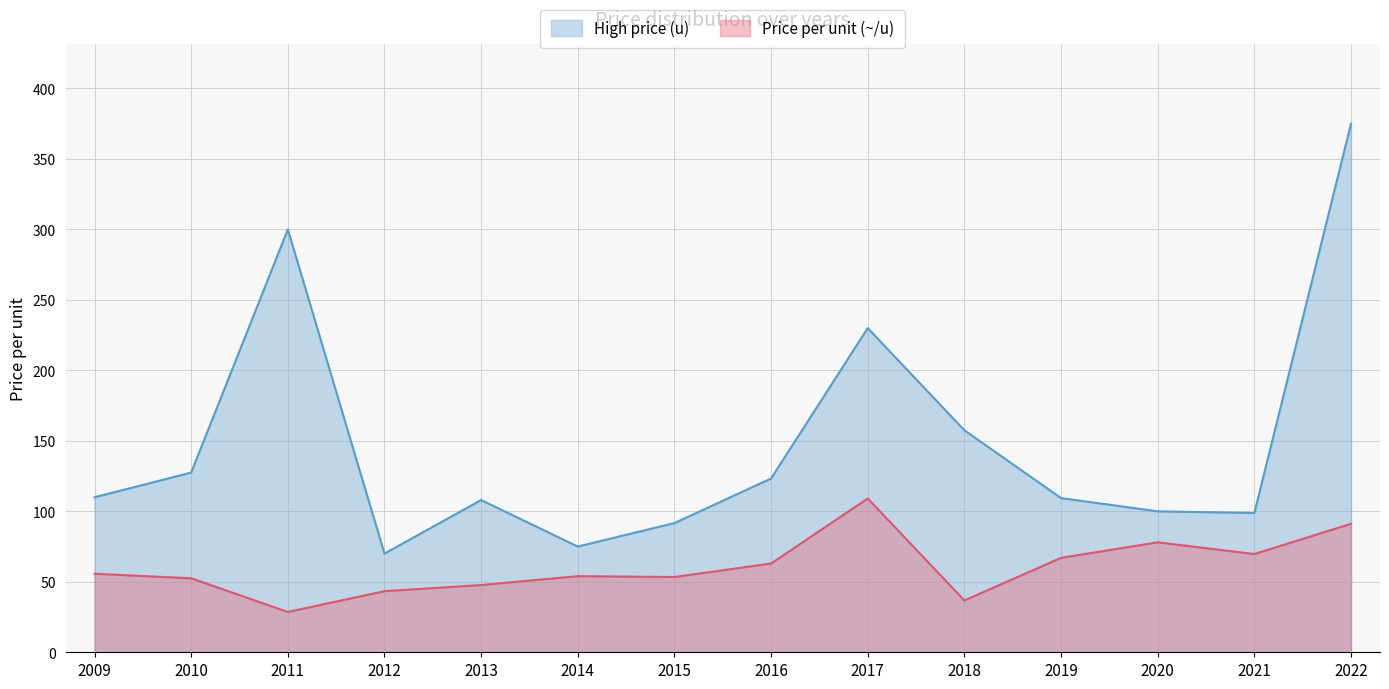

What is the smallest value displayed?

28.6